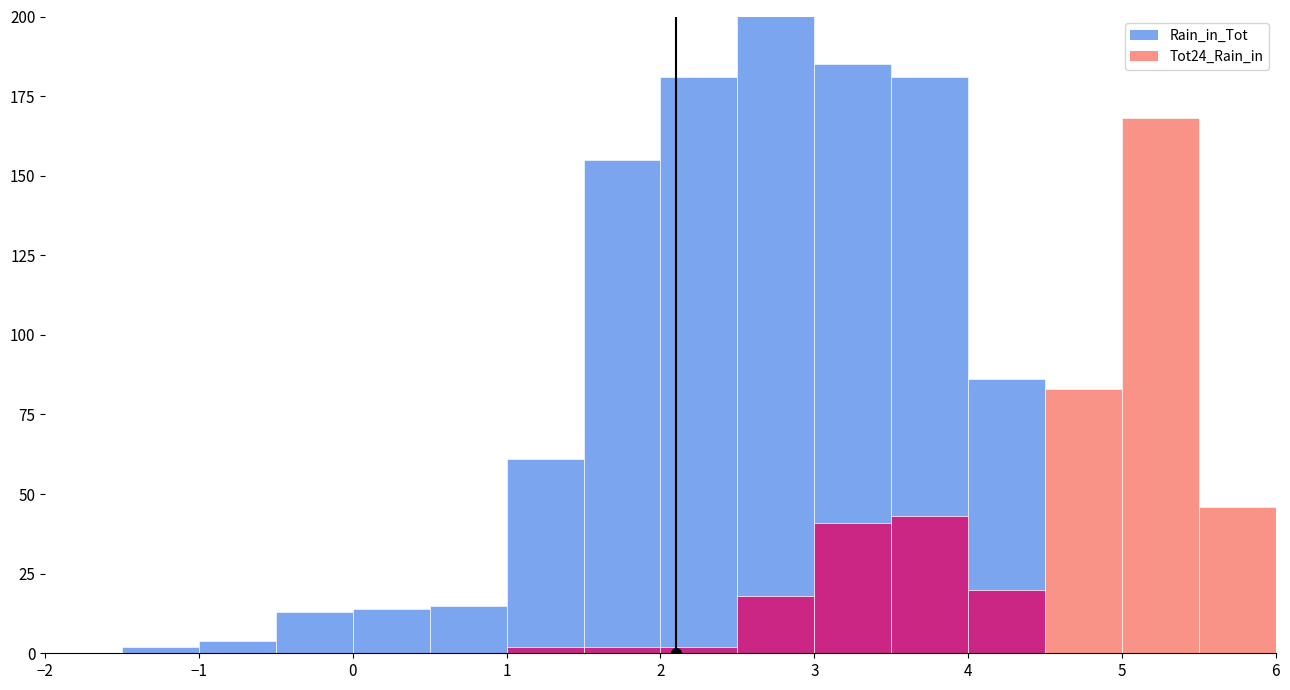

How many values in the Rain_in_Tot series are below 15?

8